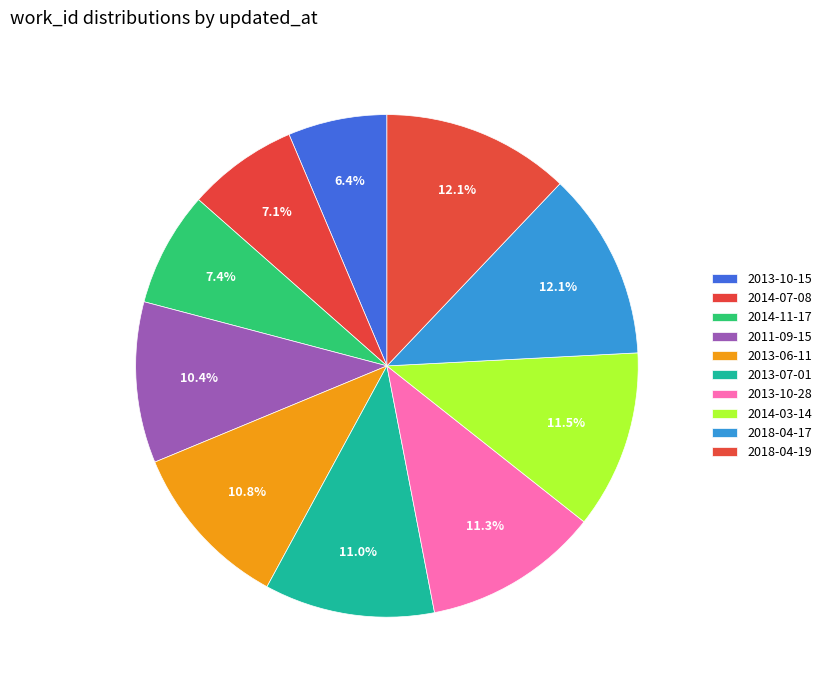

Between 2011-09-15 and 2013-10-15, which is larger?

2011-09-15